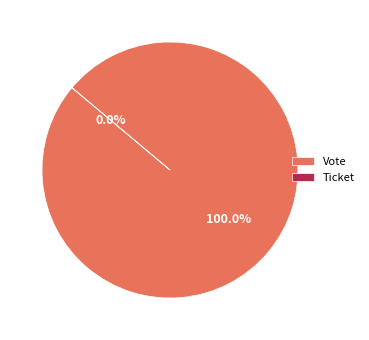

To the nearest percent, what is the average slice percentage?

50%